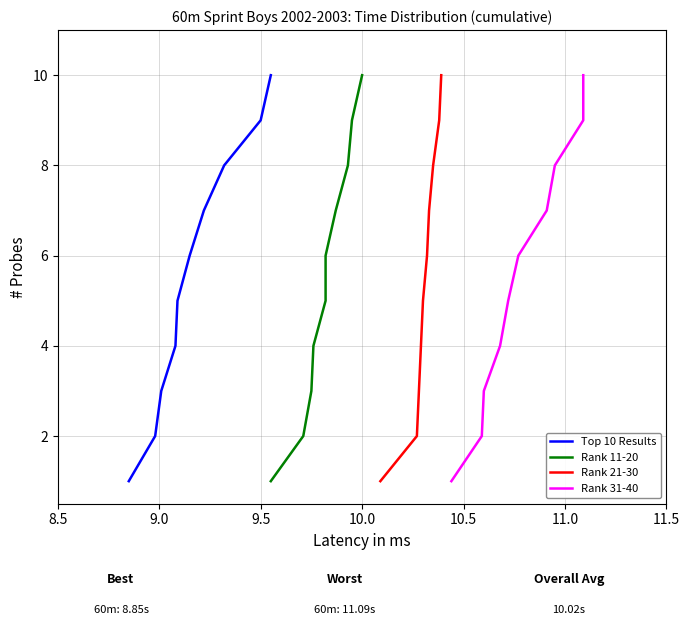

What is the label of the 7th point from the left?

11.5